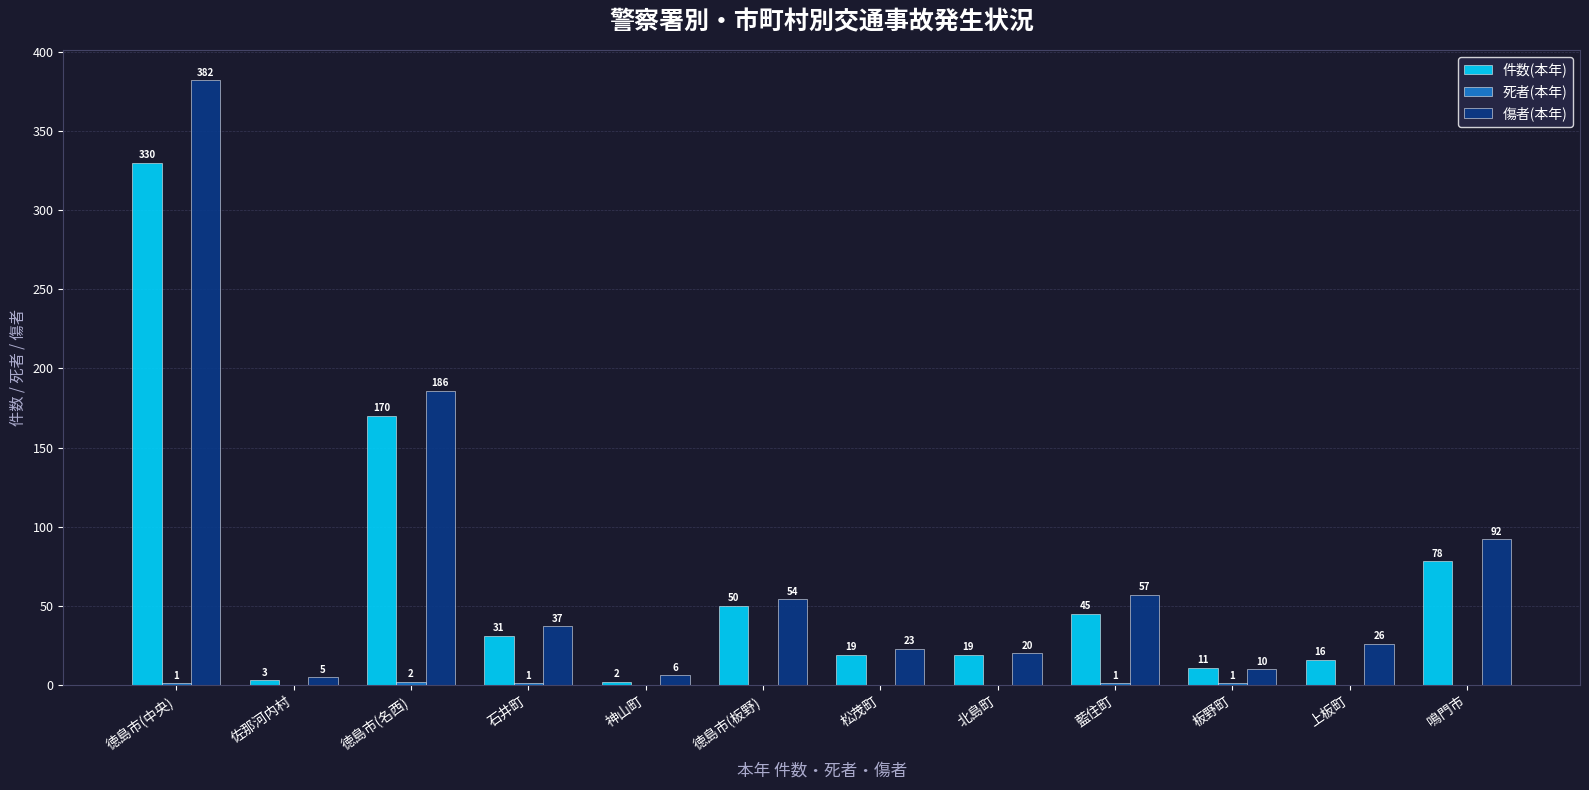

Where does the 件数(本年) series first go above 31?

徳島市(中央)